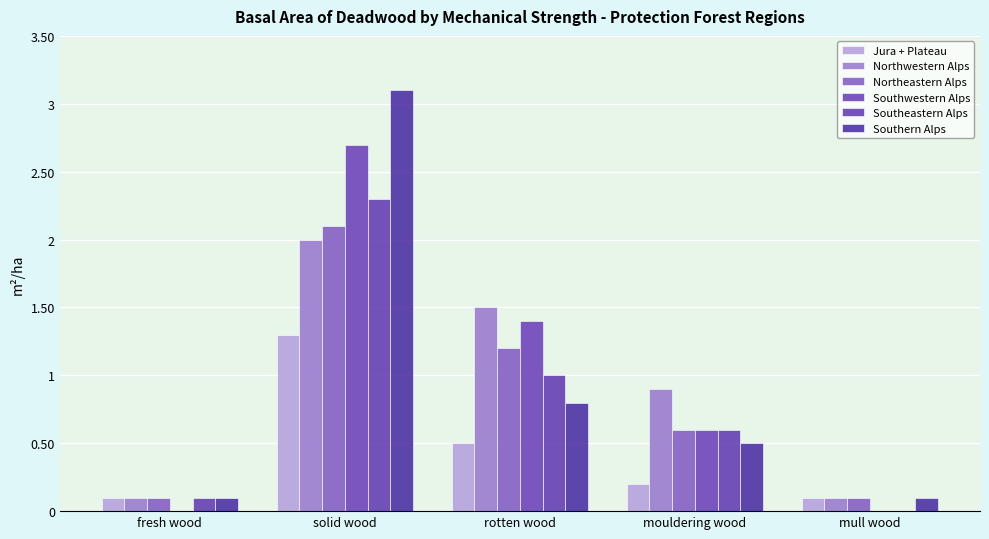

What is the total value across all series at rotten wood?

6.4